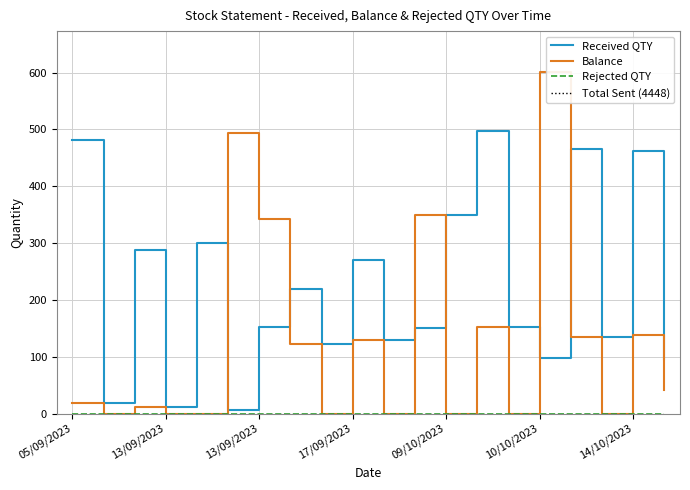

List the series in order of their overall mean, highest first.

Received QTY, Balance